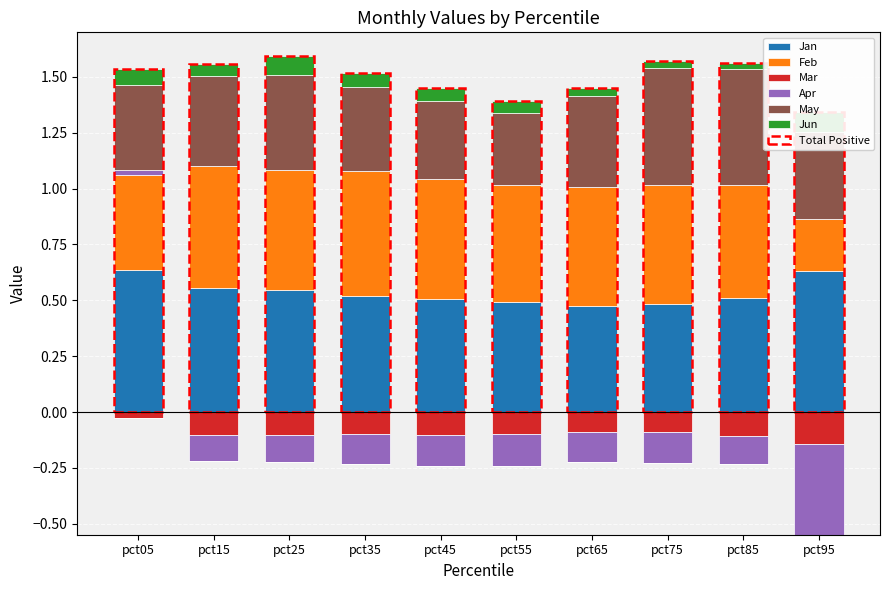

How many Jun values are between 0 and 1?

10